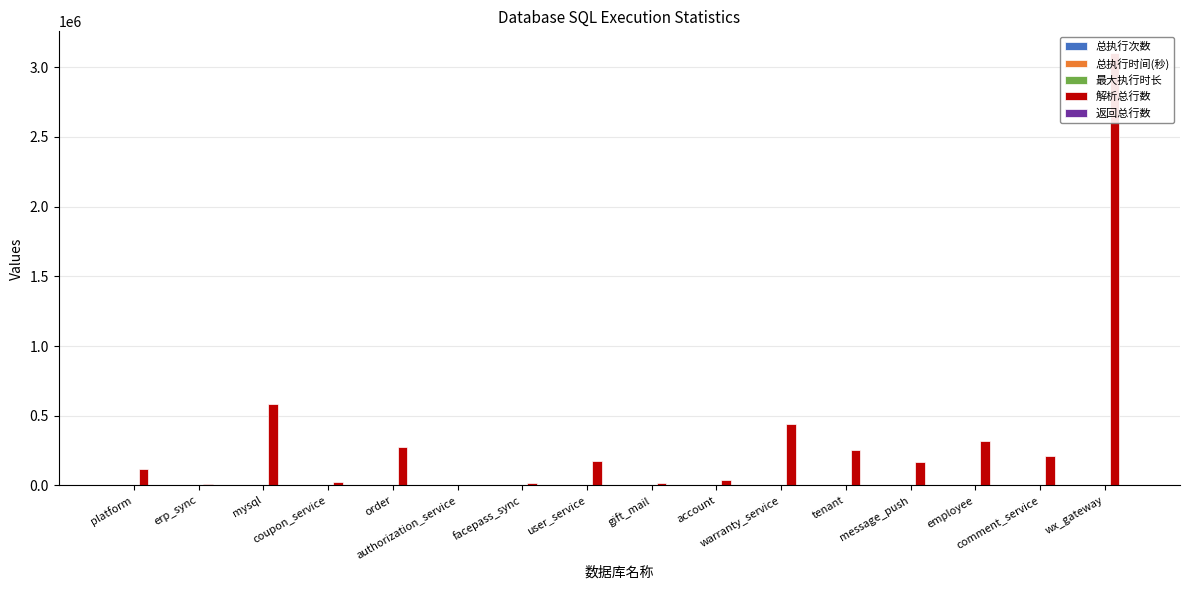

Does the chart contain stacked bars?

No